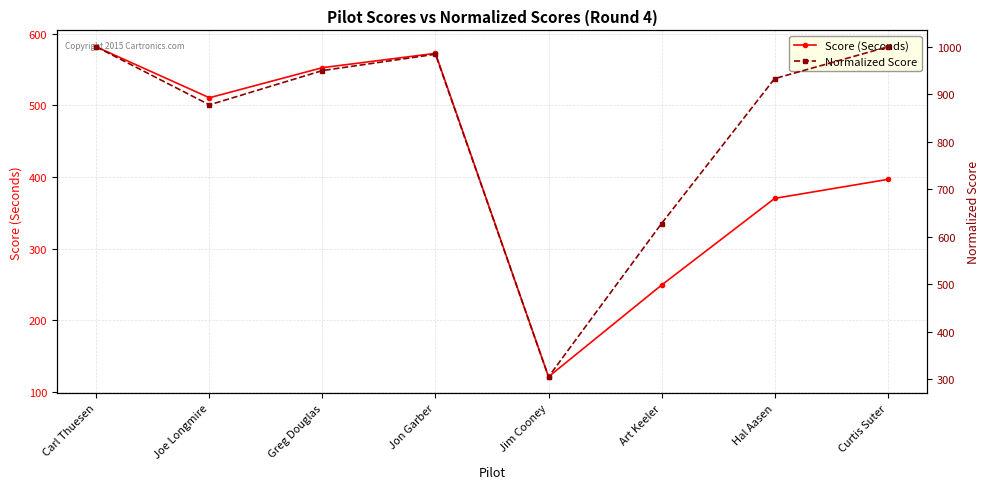

Where is the first local maximum for Normalized Score?

Jon Garber